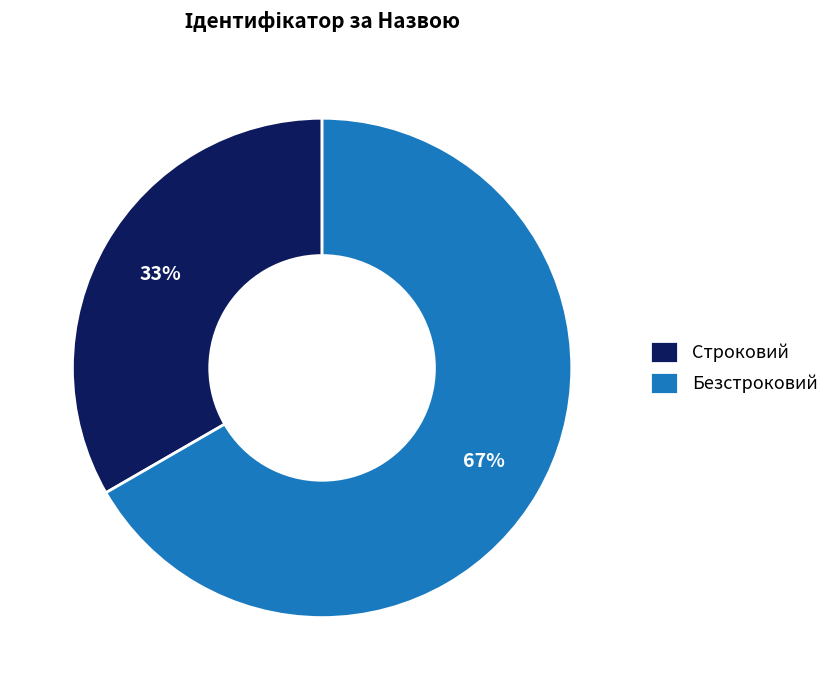

Is the sum of Безстроковий and Строковий greater than half?

Yes